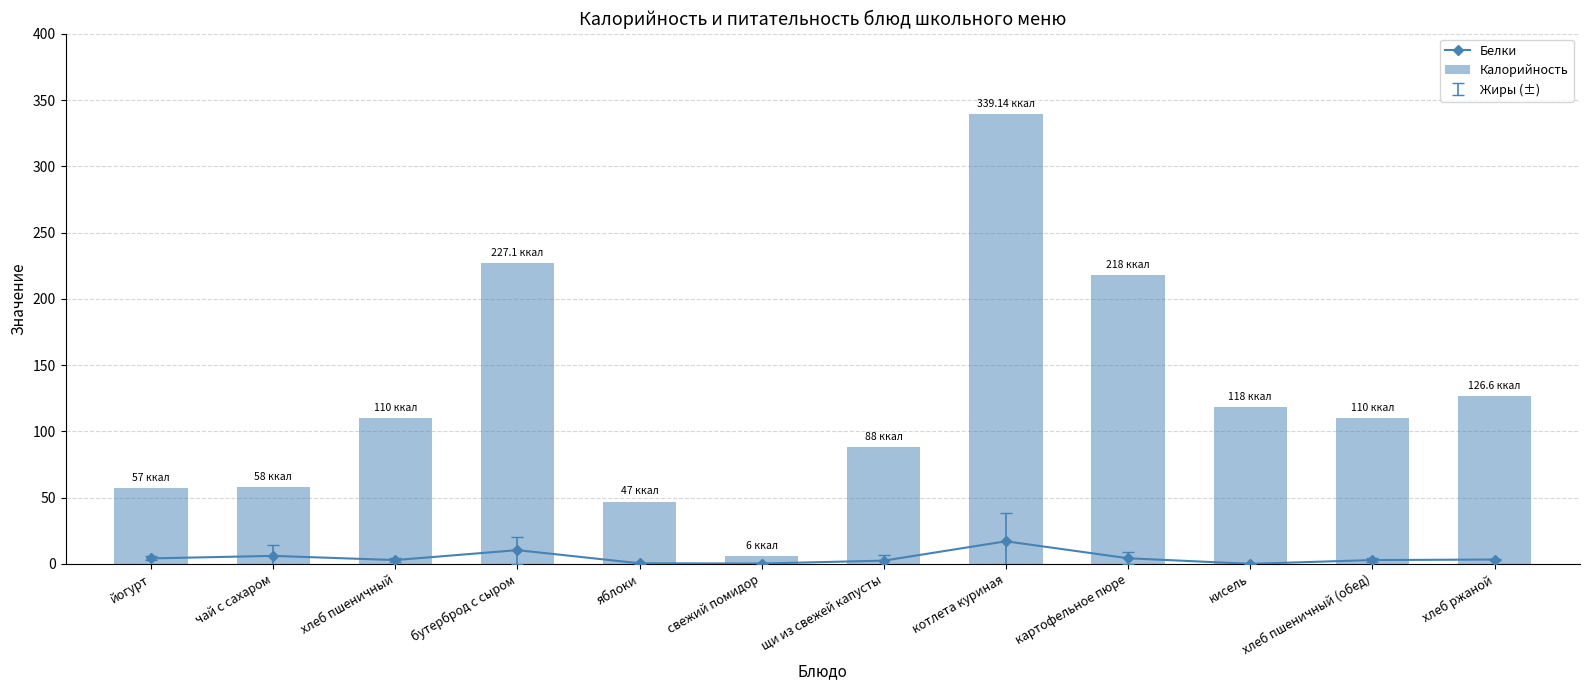

Are the bars grouped side by side (vs. stacked)?

Yes